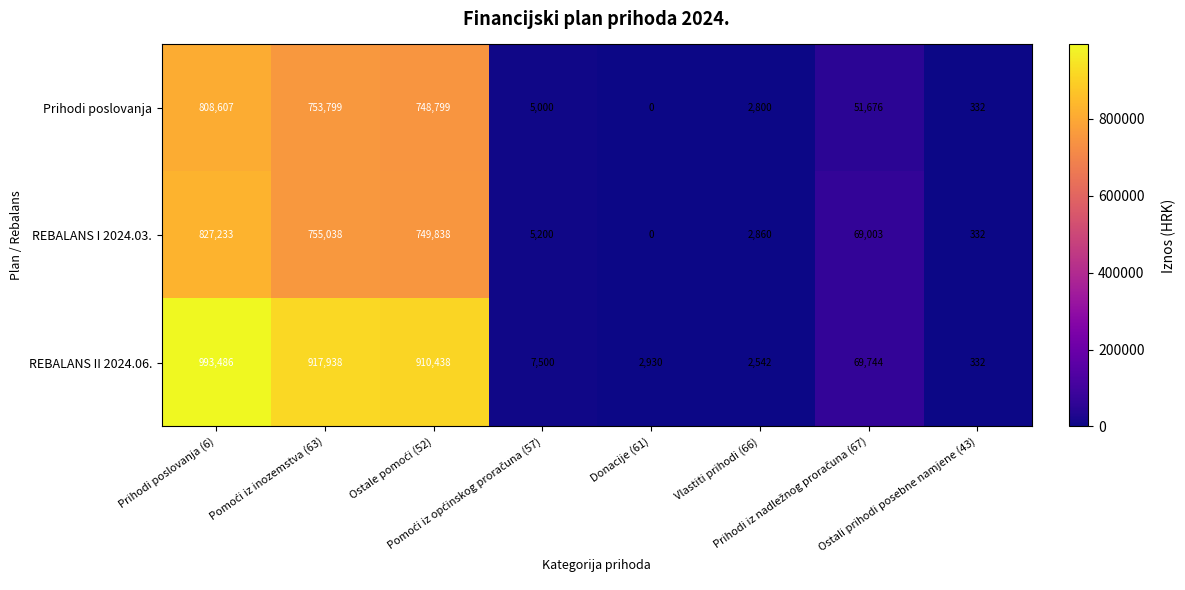

What is the difference between the maximum and minimum values in the REBALANS II 2024.06. series?

993154